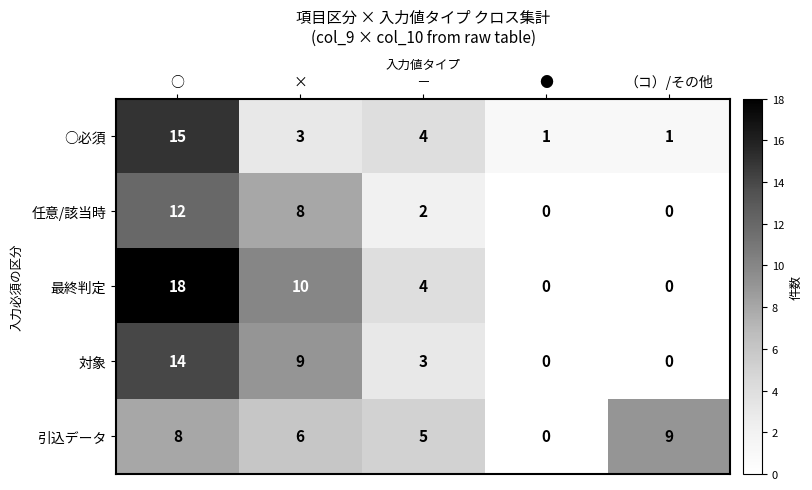

Reading right to left, transcribe all the data shown in this chart.

○必須: （コ）/その他=1	●=1	－=4	×=3	○=15
任意/該当時: （コ）/その他=0	●=0	－=2	×=8	○=12
最終判定: （コ）/その他=0	●=0	－=4	×=10	○=18
対象: （コ）/その他=0	●=0	－=3	×=9	○=14
引込データ: （コ）/その他=9	●=0	－=5	×=6	○=8